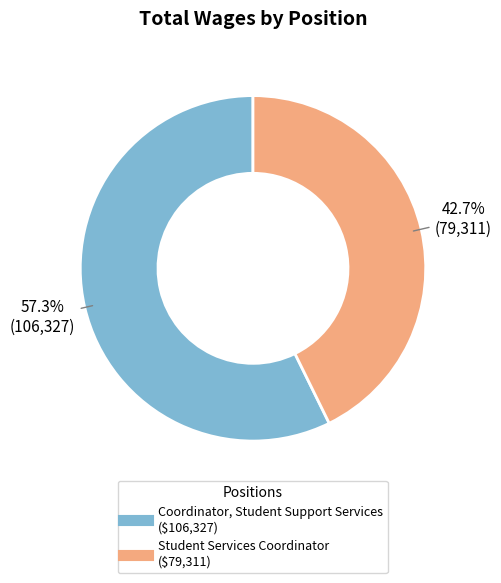

How many segments does this pie chart have?

2